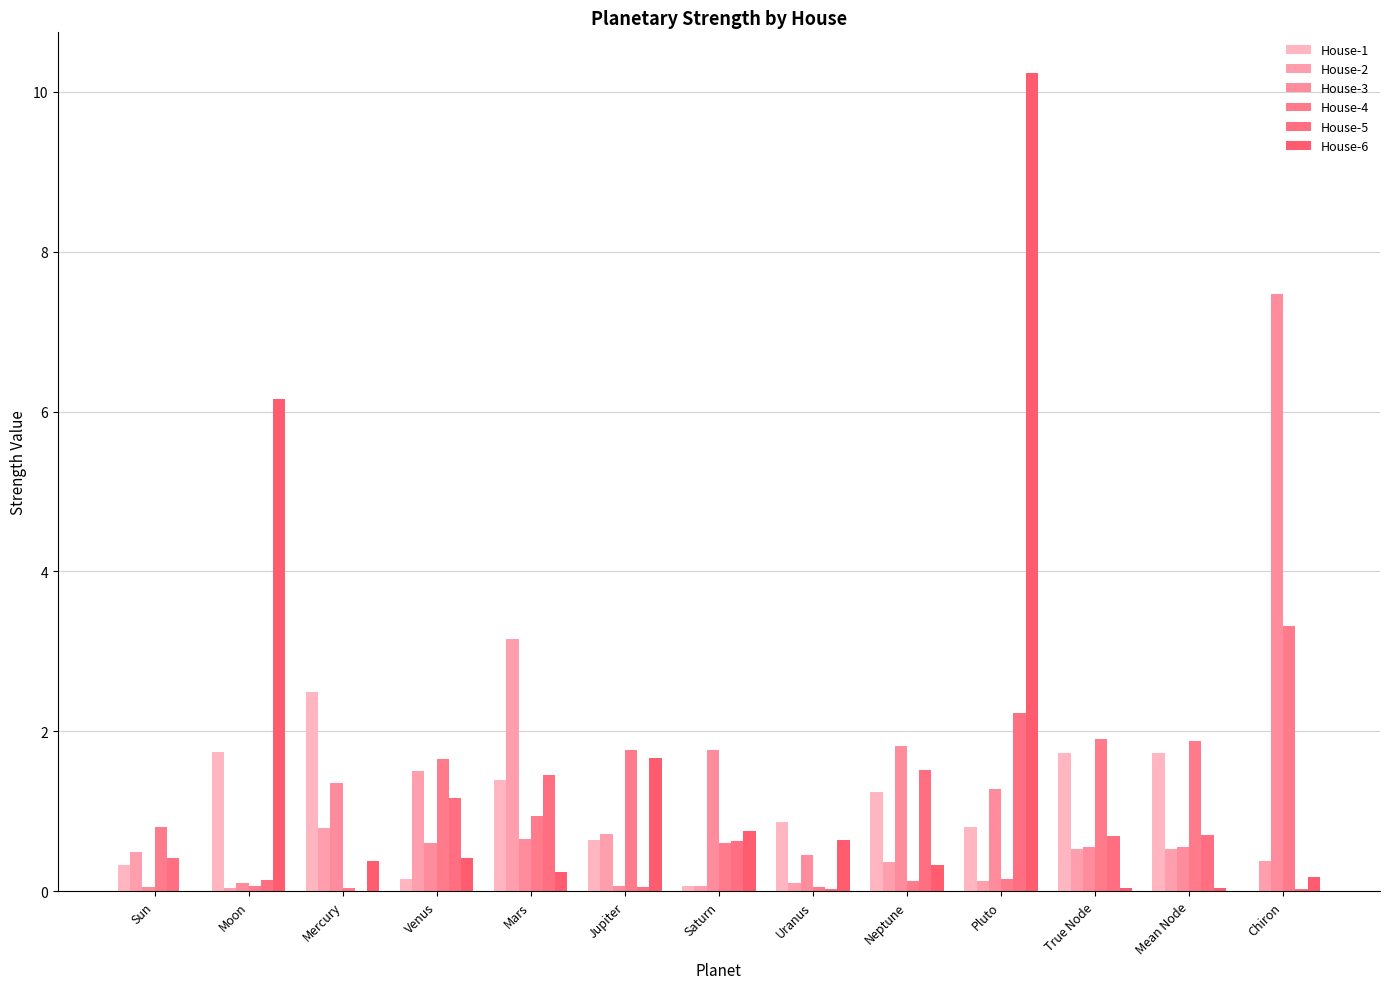

How many groups of bars are there?

13